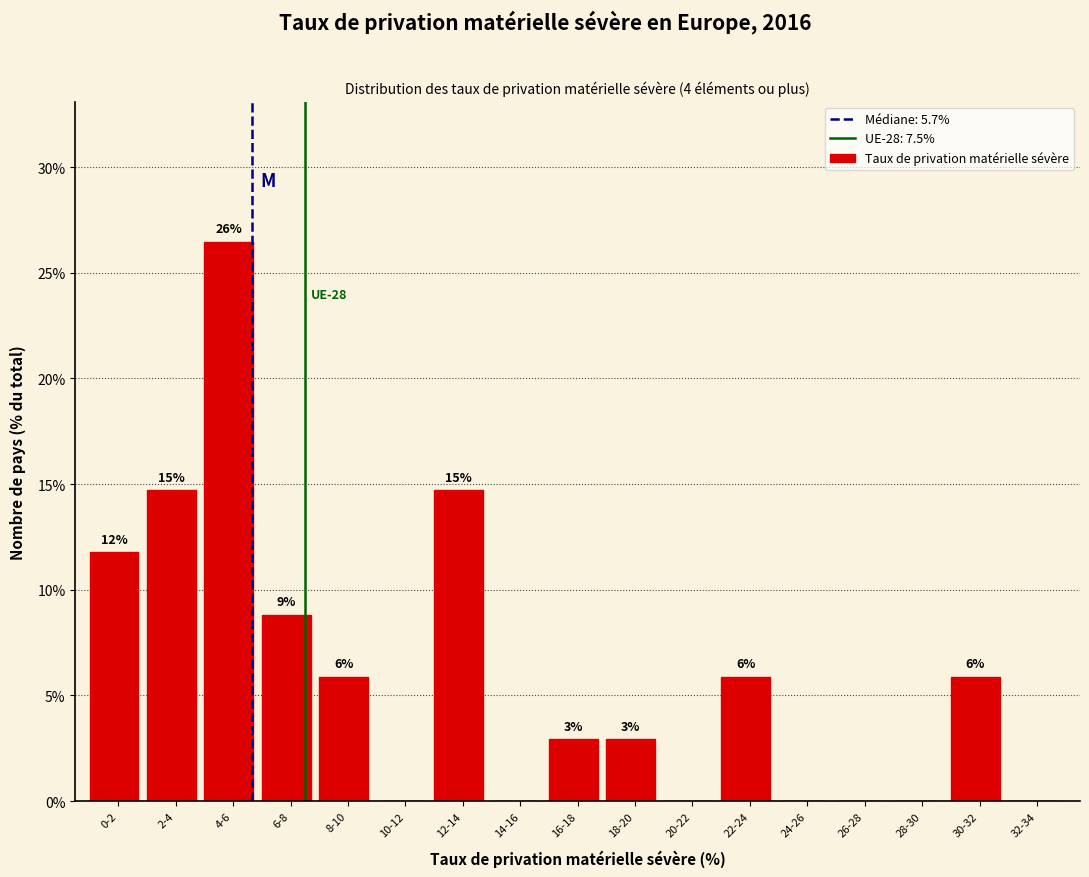

Are the bars horizontal?

No